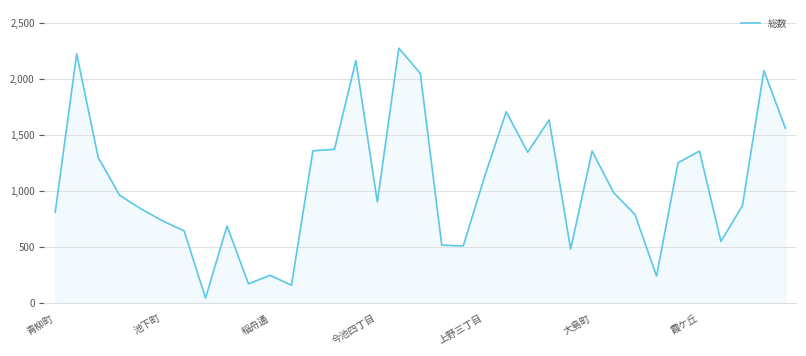

What is the average value?

1068